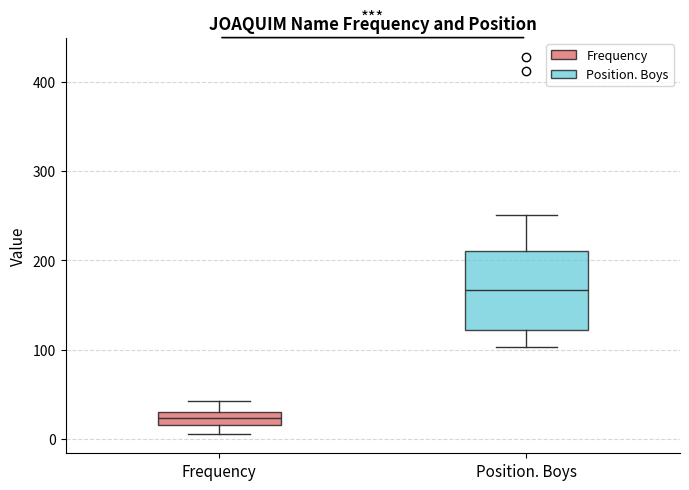

Which box has the highest median line?

Position. Boys